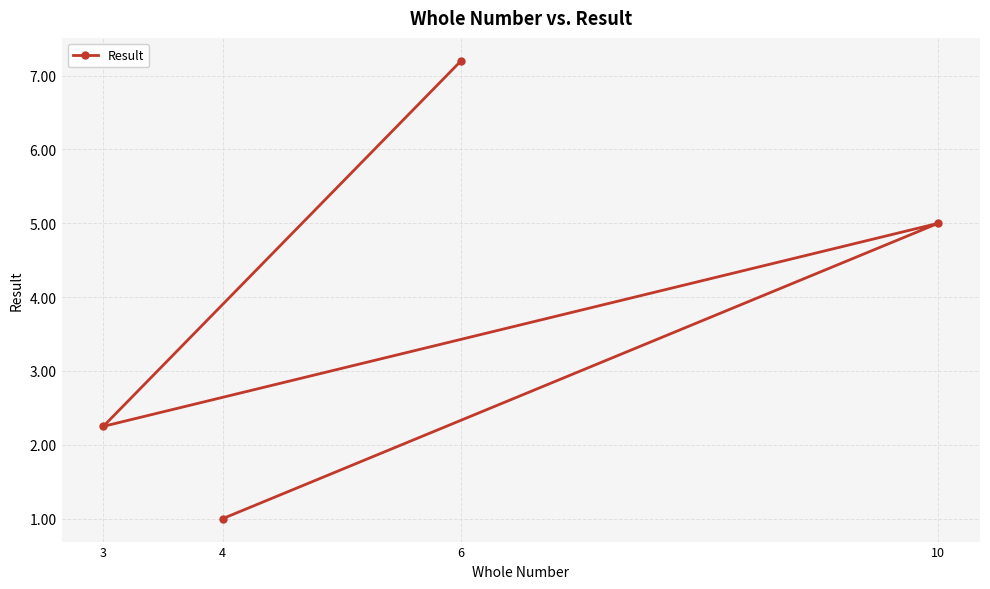

What is the difference between the maximum and minimum values?

6.2